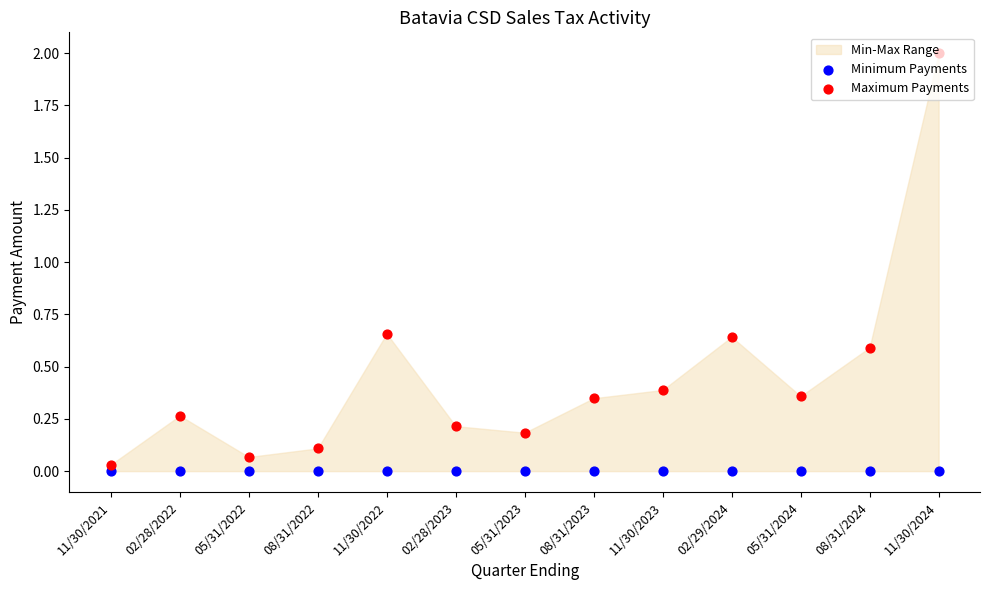

Which series reaches the minimum Y coordinate?

Minimum Payments